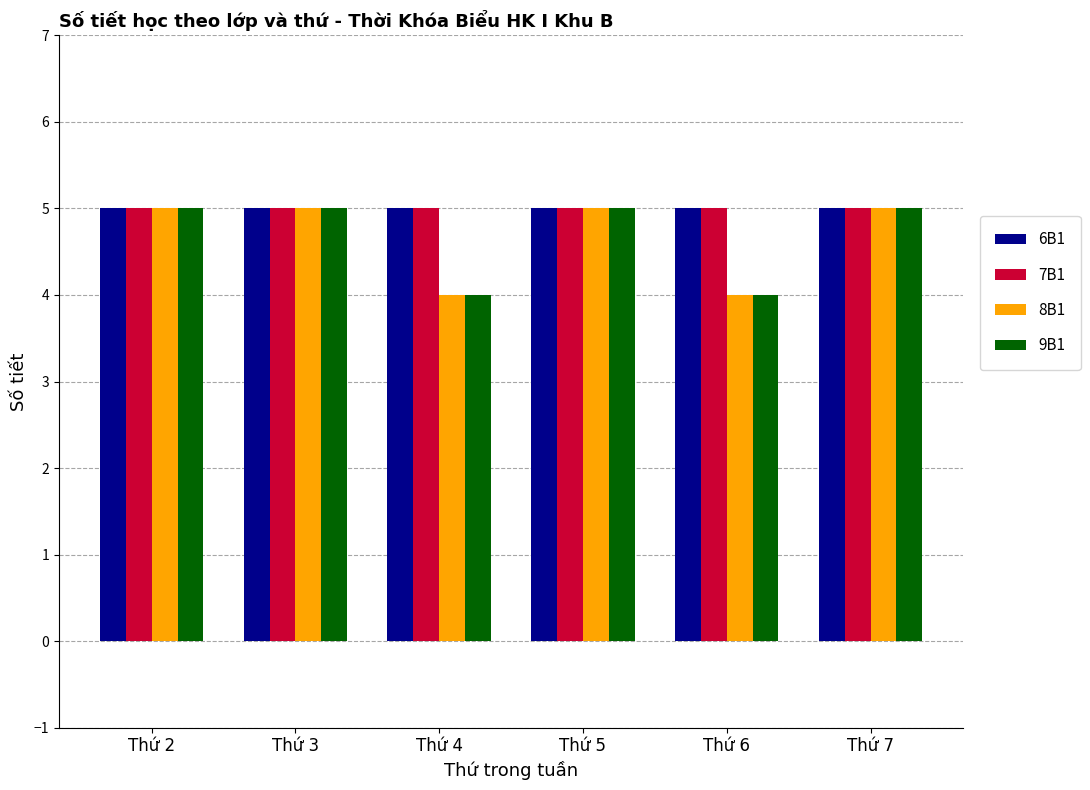

At how many categories does at least one series exceed 4?

6